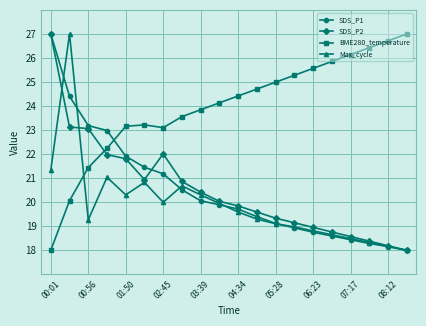

What is the maximum value for SDS_P1?

27.0